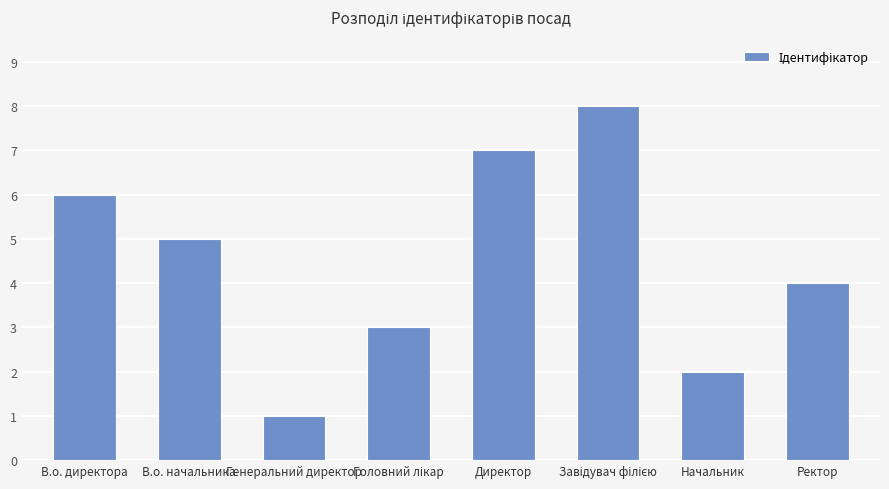

What is the sum of all values?

36